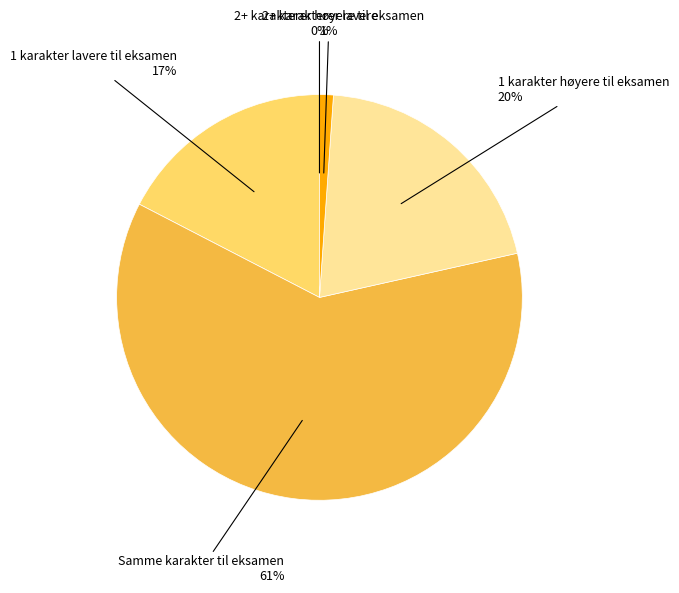

To the nearest percent, what is the difference between the largest and smallest slice percentages?

61%